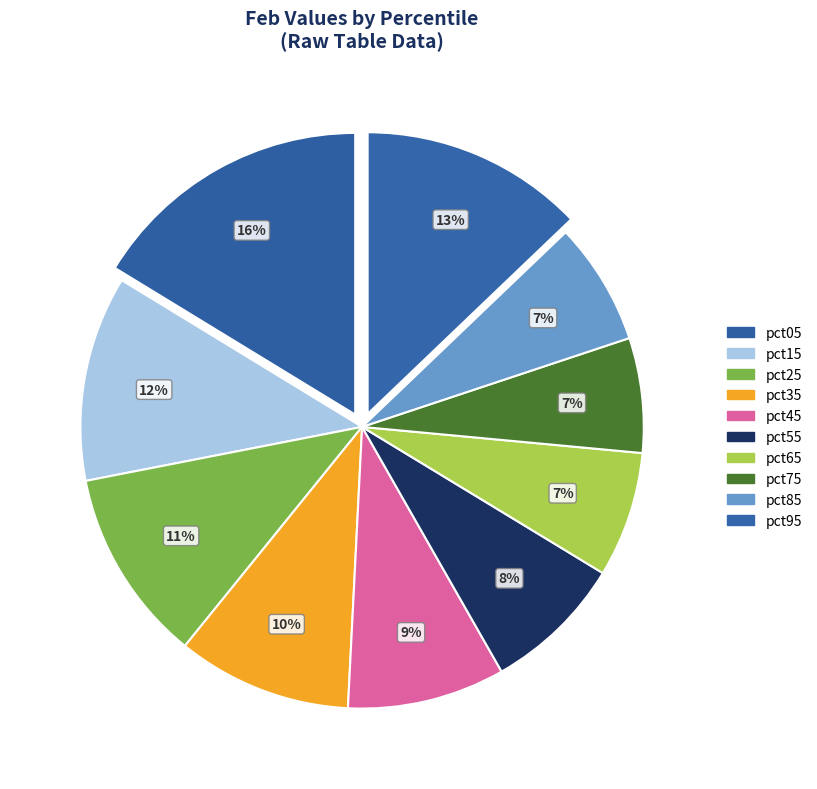

The pct05 slice represents 26% of the pie. True or false?

False